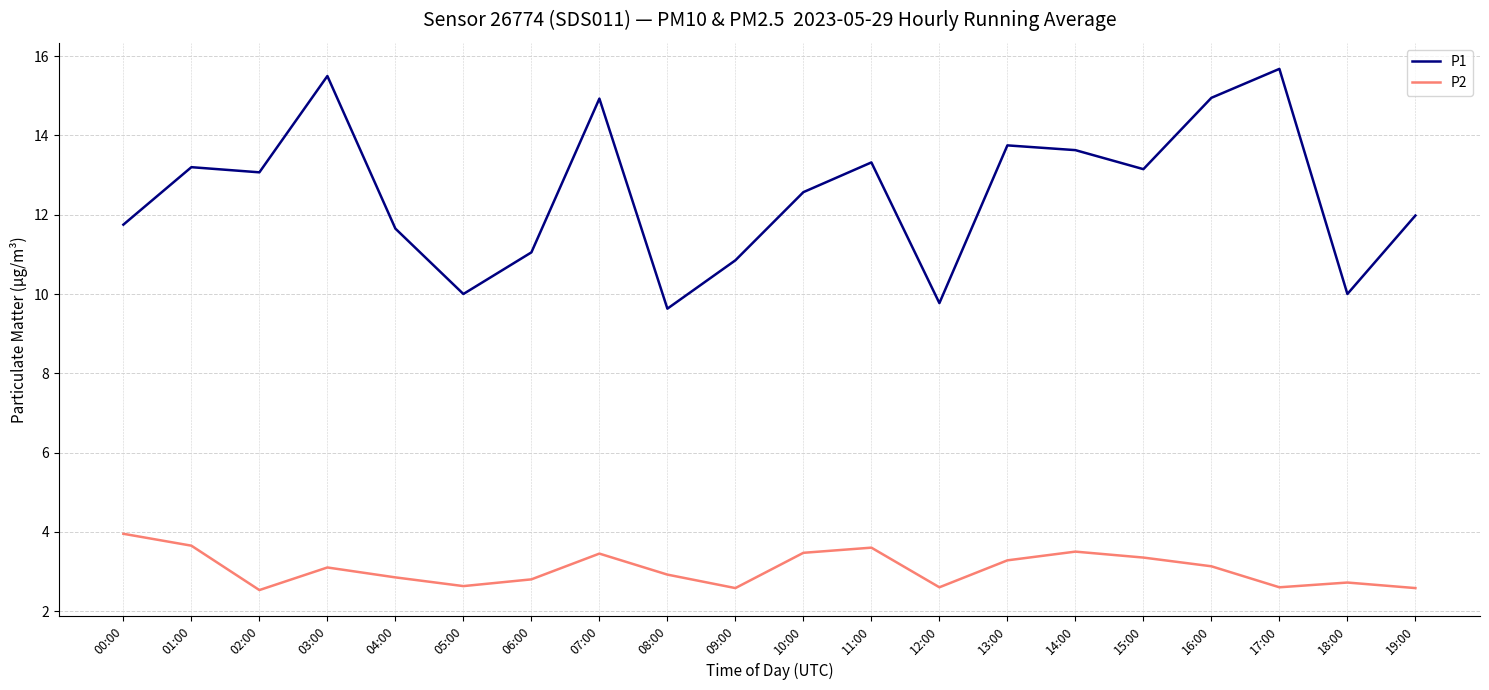

The value of P2 at 15:00 is 3.4. True or false?

True